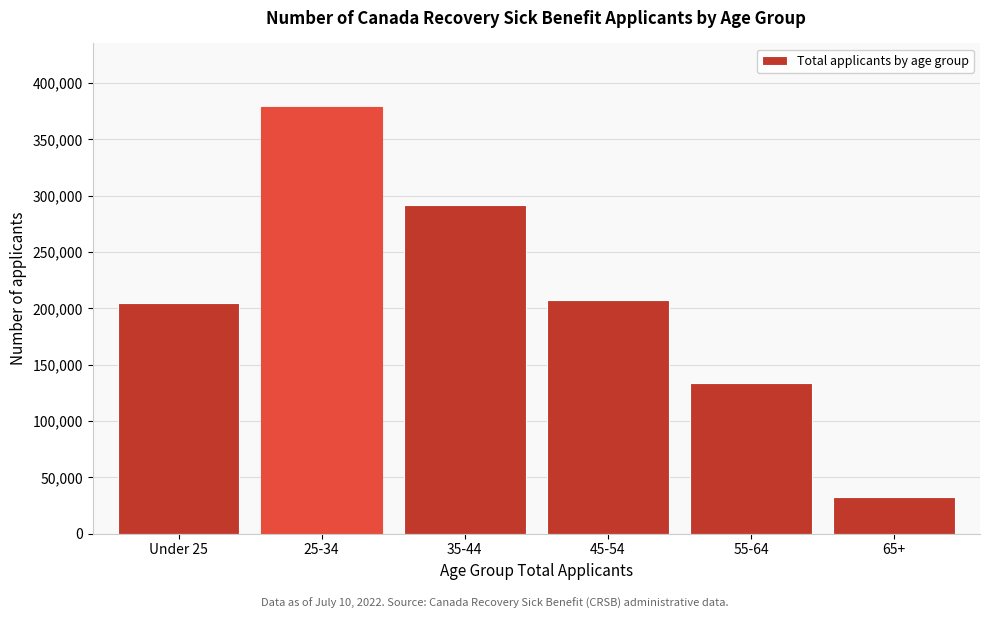

Reading right to left, extract all data points from this chart.

65+=32820	55-64=134020	45-54=207010	35-44=291360	25-34=378520	Under 25=204340